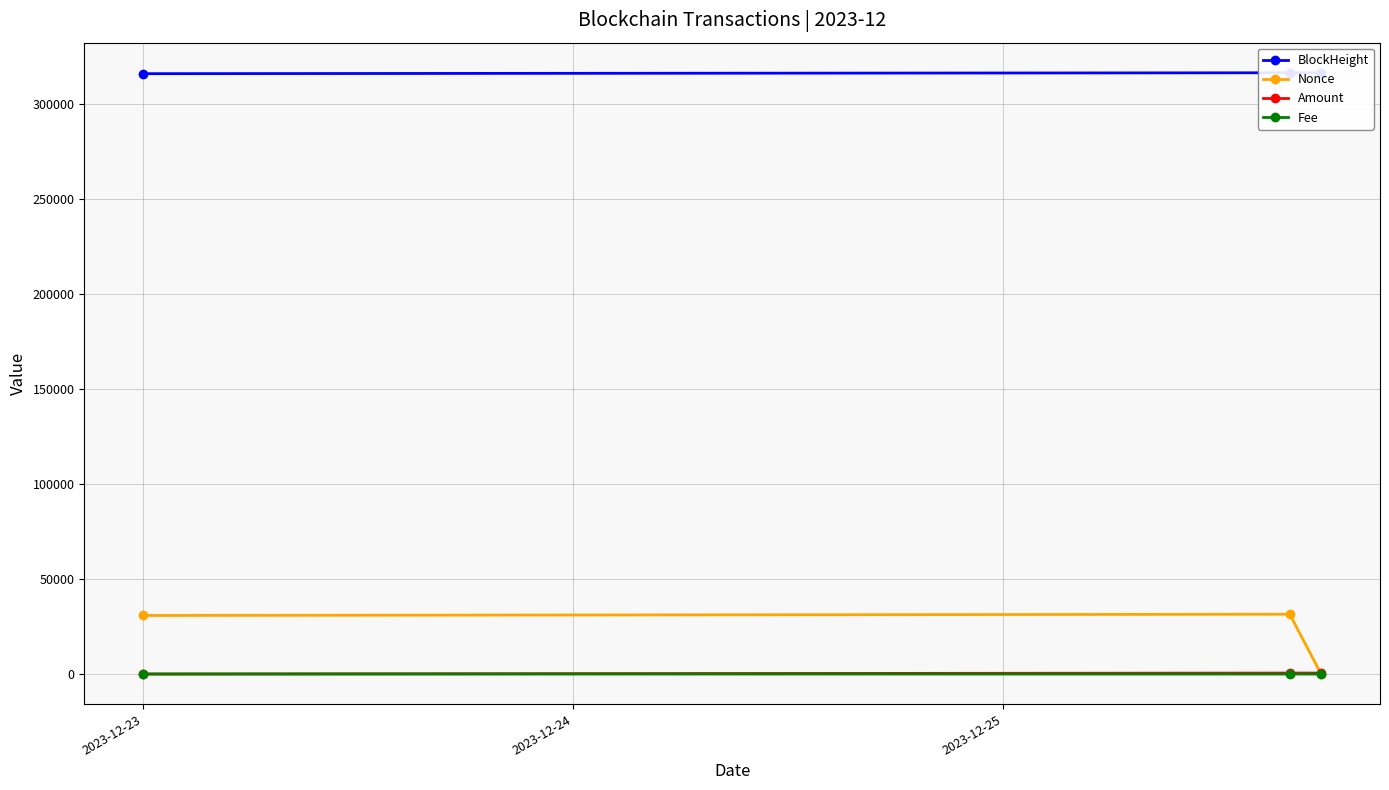

What is the approximate value of Amount at 2023-12-24?

508.0